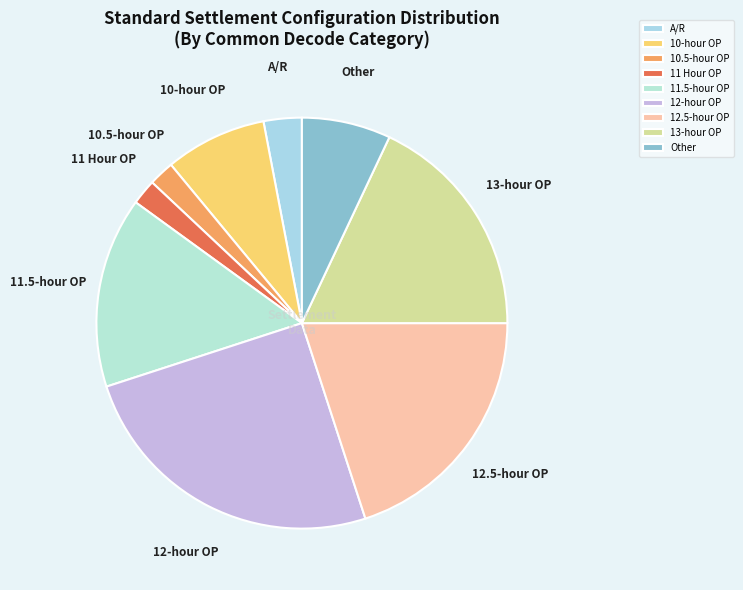

Is there a majority slice in this chart?

No